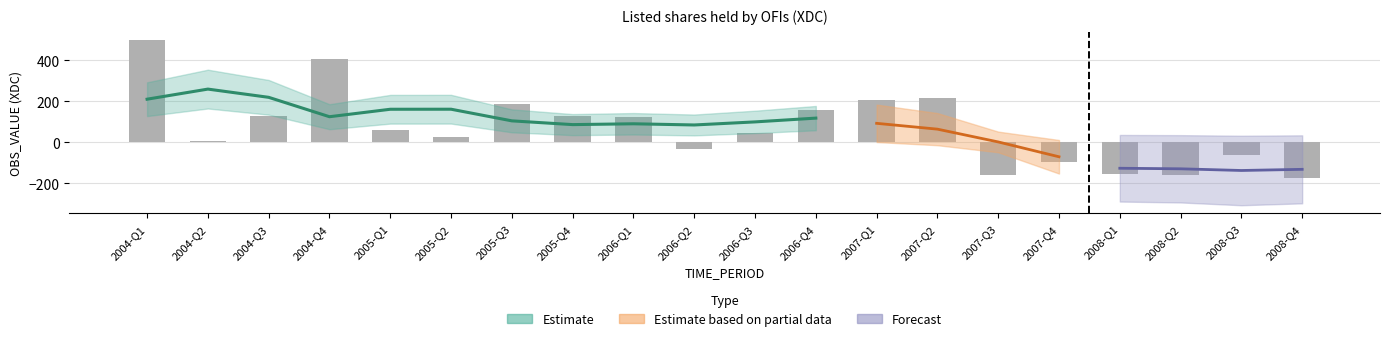

List the labels in order of value, largest first.

2004-Q1, 2004-Q4, 2007-Q2, 2007-Q1, 2005-Q3, 2006-Q4, 2005-Q4, 2004-Q3, 2006-Q1, 2005-Q1, 2006-Q3, 2005-Q2, 2004-Q2, 2006-Q2, 2008-Q3, 2007-Q4, 2008-Q1, 2008-Q2, 2007-Q3, 2008-Q4